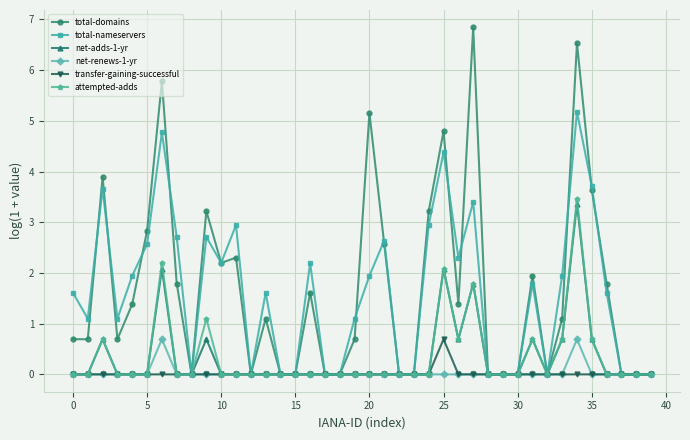

Which series has the largest range (max minus min)?

total-domains